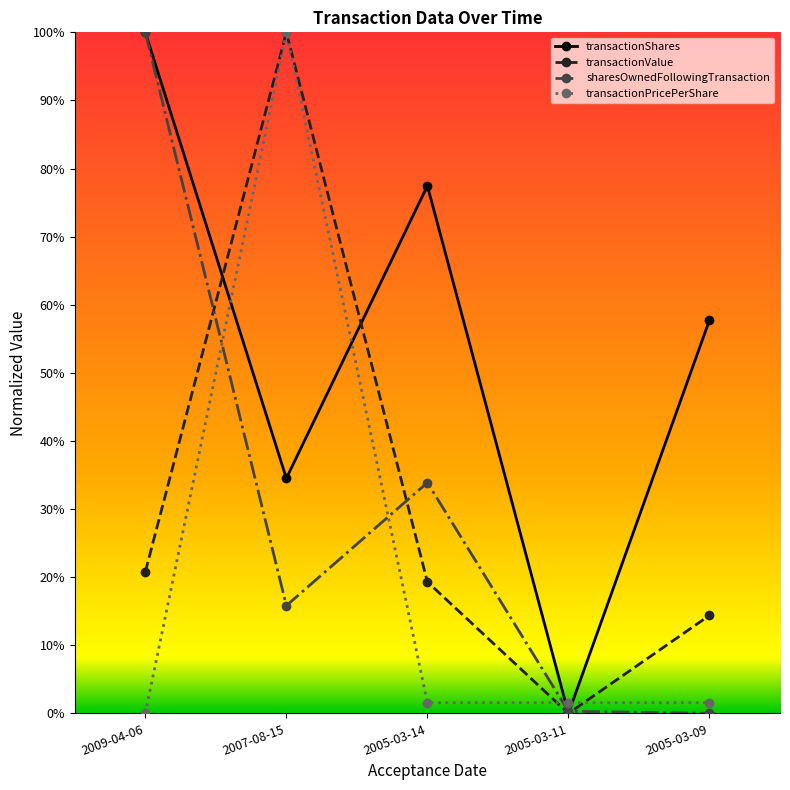

What is the difference between the highest and lowest values at 2005-03-14?

0.8